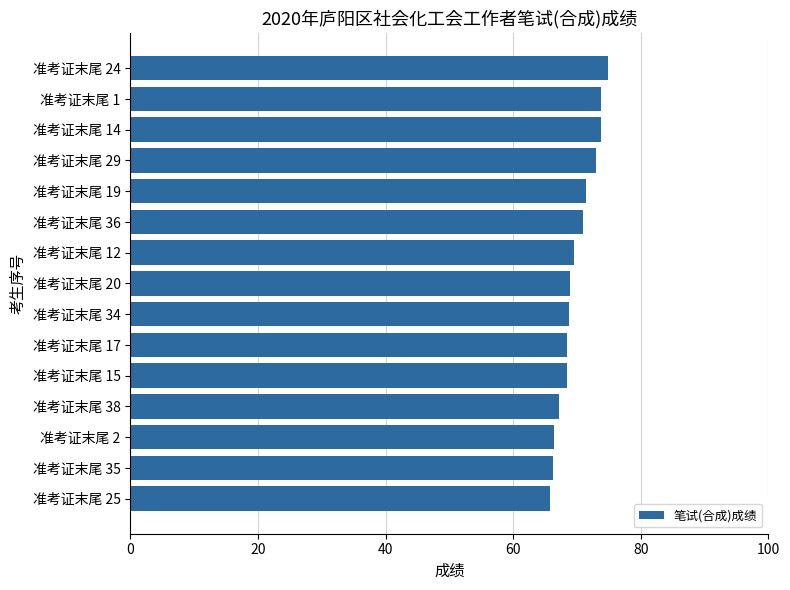

What is the smallest value displayed?

65.8